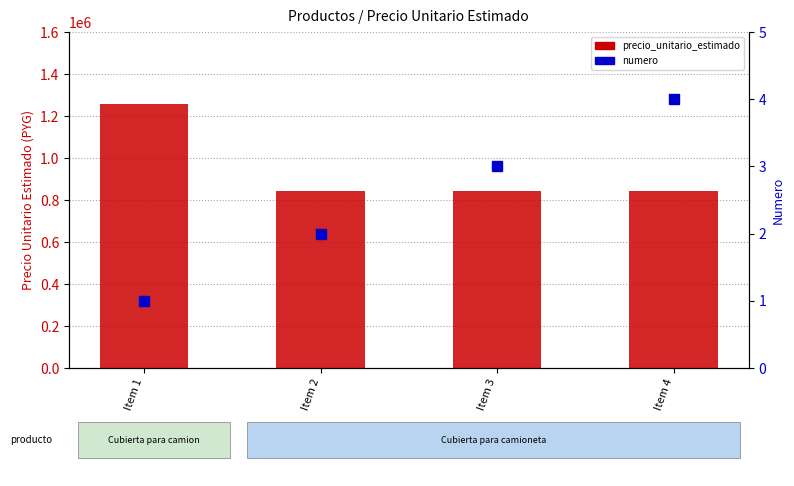

Which series changed the most between Item 1 and Item 2?

precio_unitario_estimado